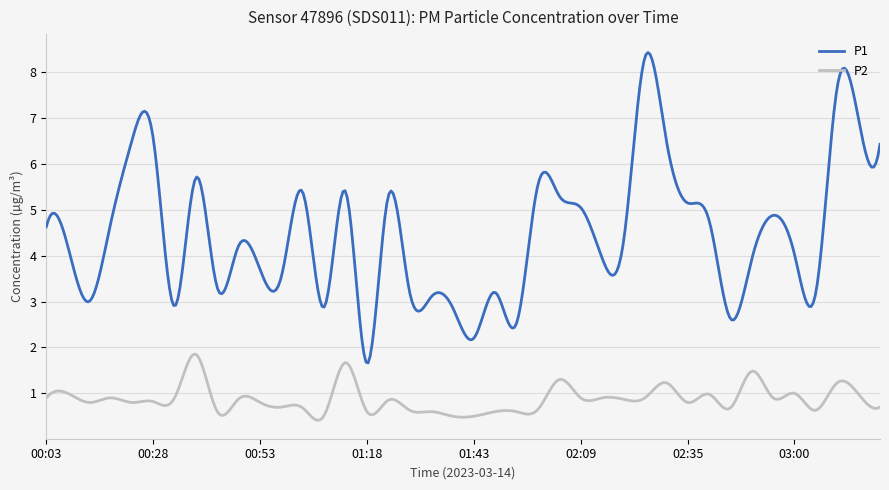

What is the smallest value displayed?

0.4